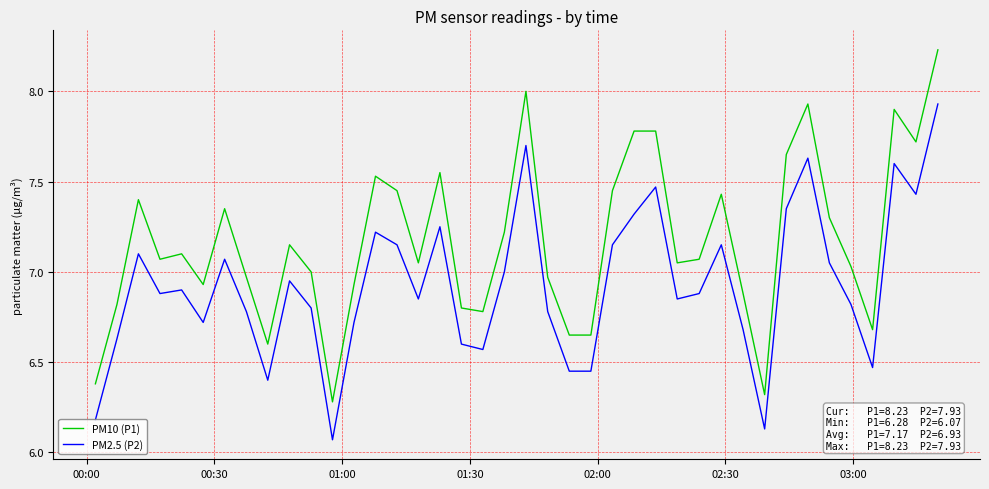

How many series are shown in this chart?

2